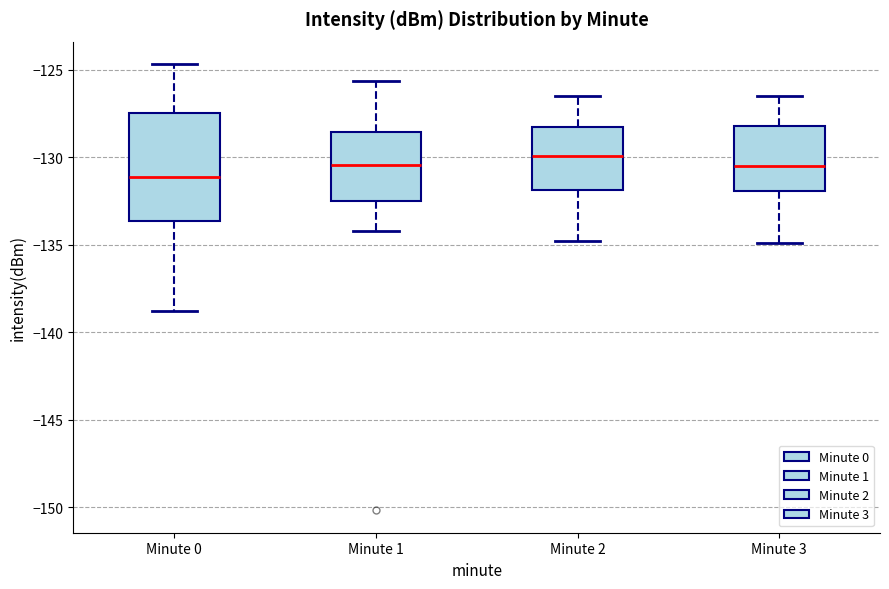

Which box has the lowest median line?

Minute 0